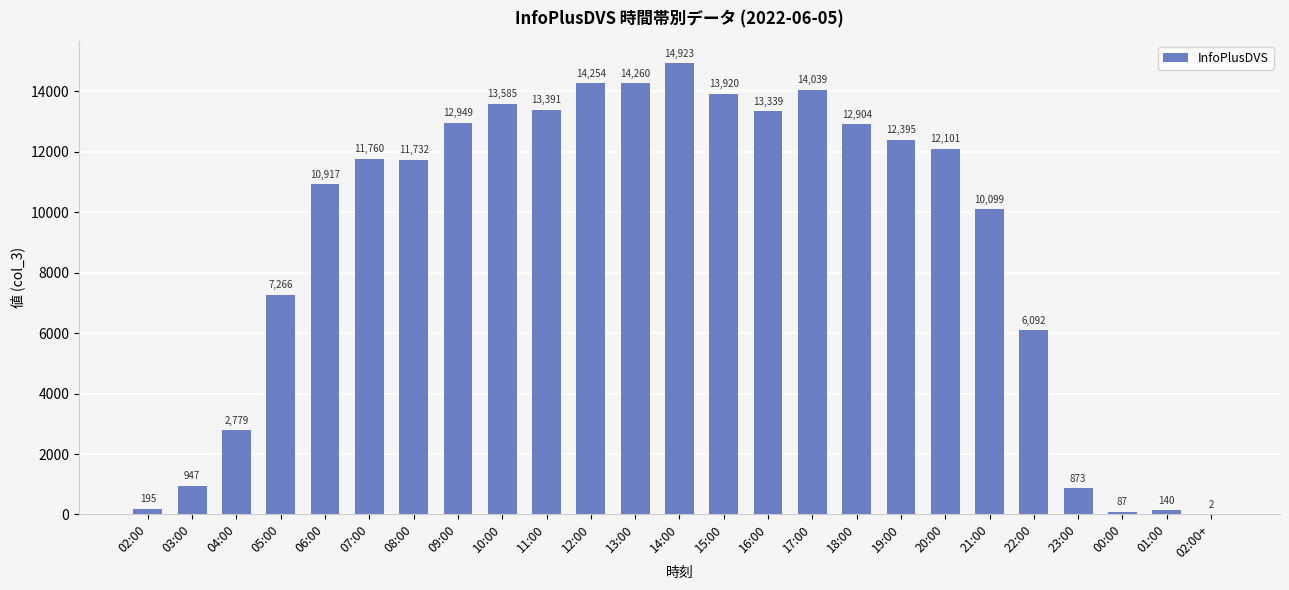

The value at 12:00 is 14254. True or false?

True